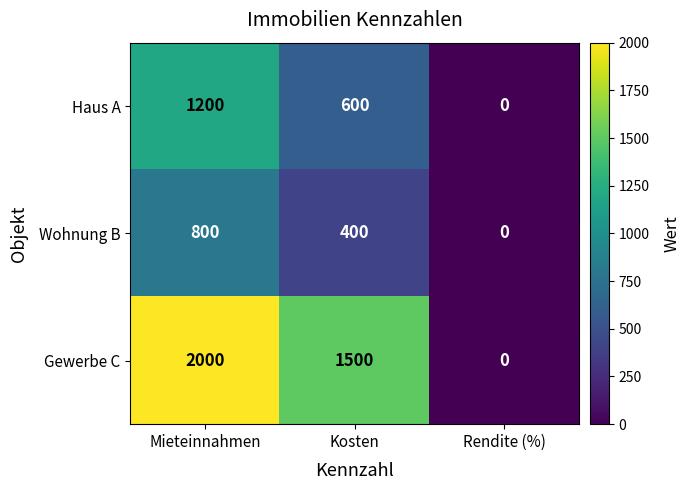

At which category is the sum across all series the highest?

Mieteinnahmen